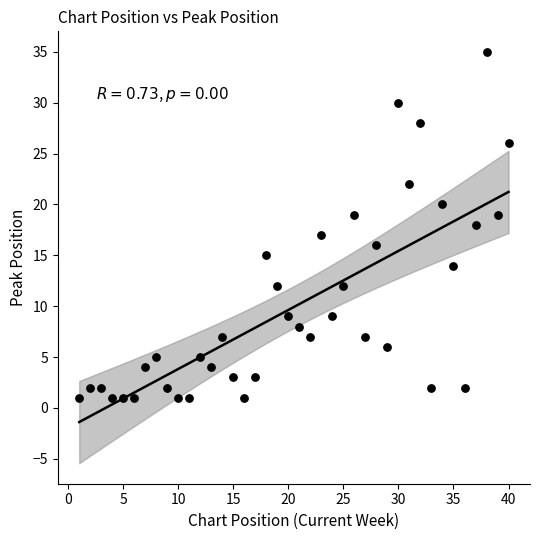

What is the range of Y values (max minus min)?

34